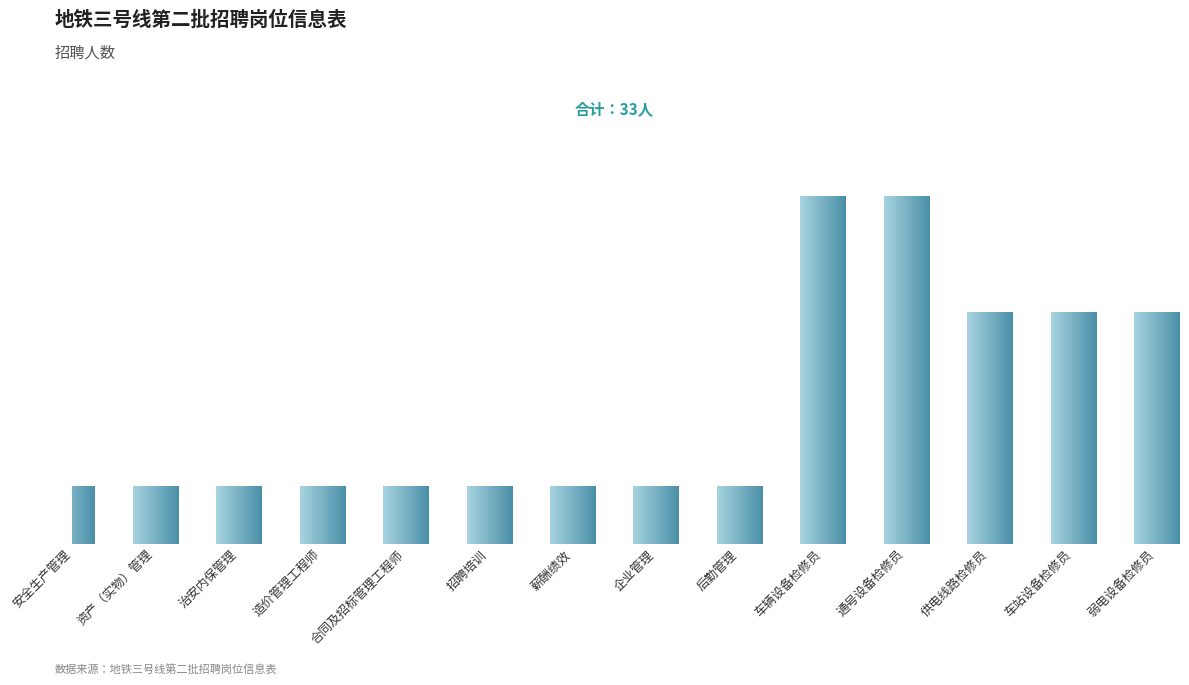

What is the change in value from 治安内保管理 to 车辆设备检修员?

+5